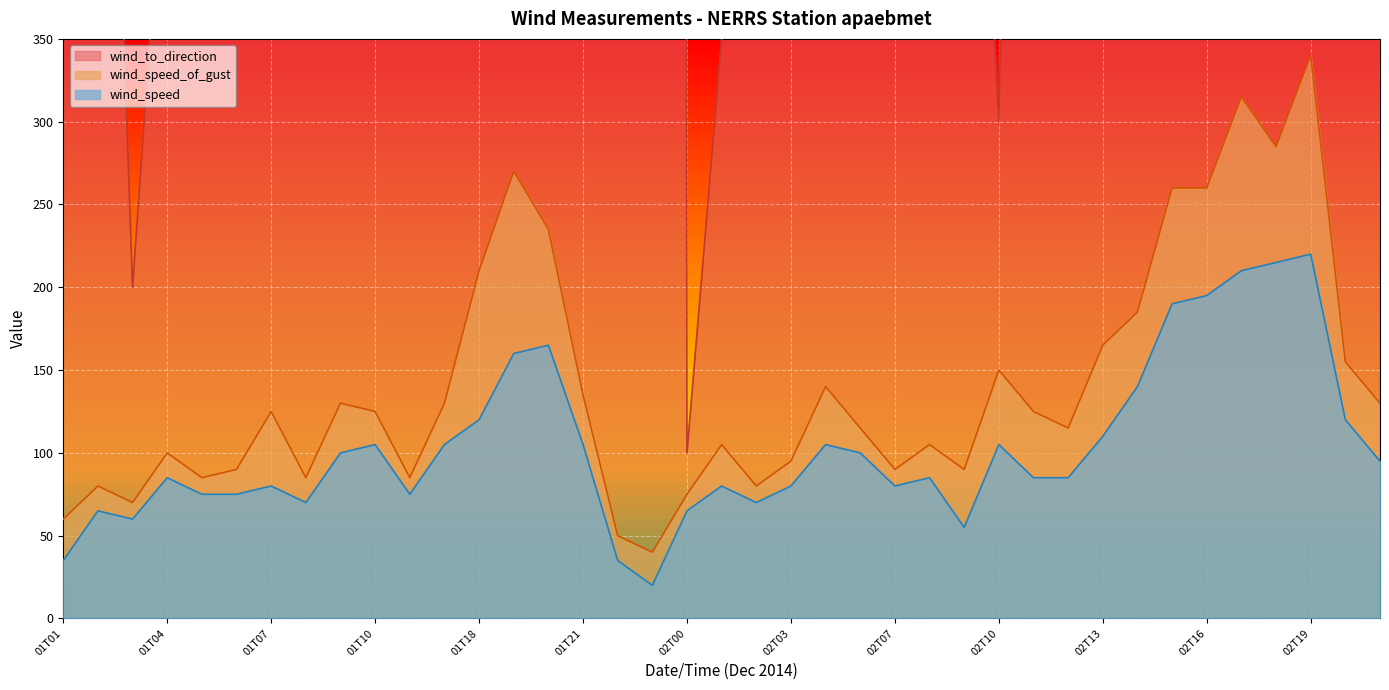

What is the sum of all wind_speed values?

4025.0